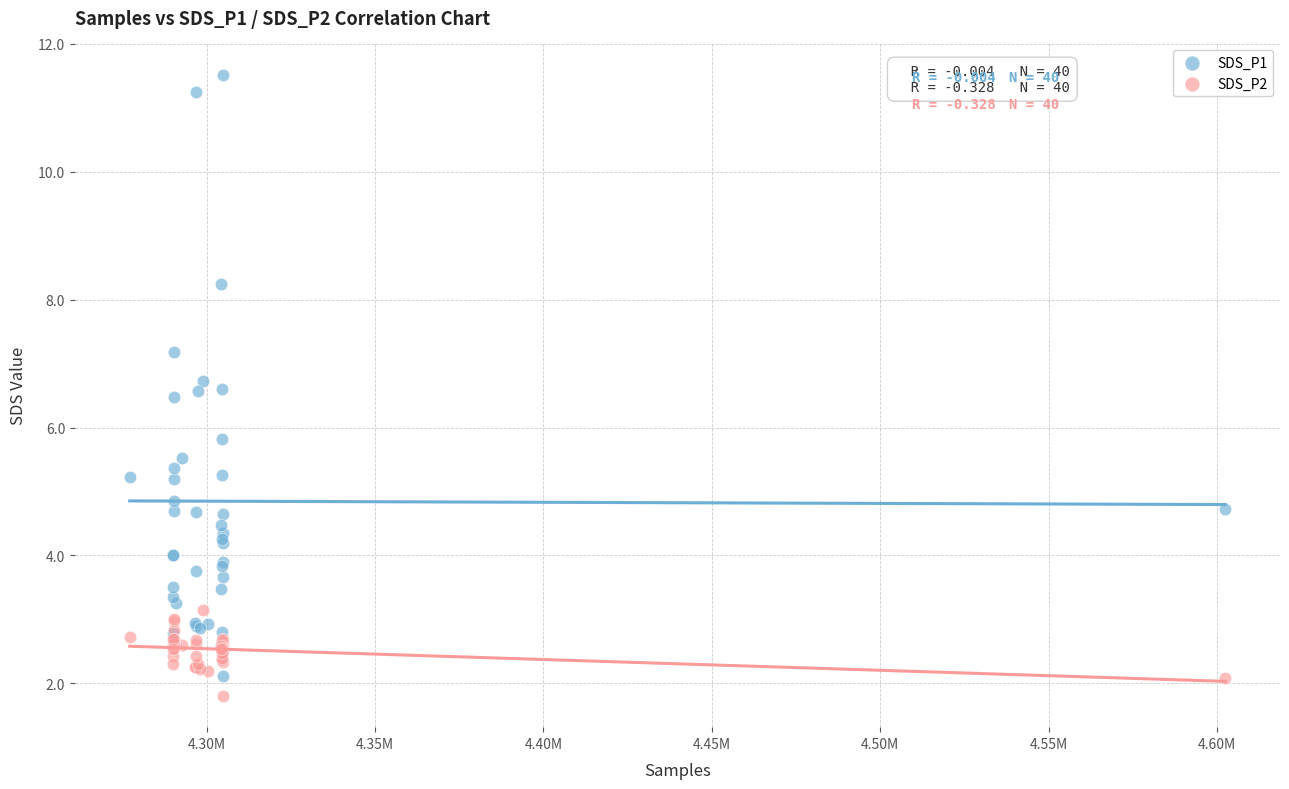

What is the X range (max minus min) for the scatter plot?

325196.0